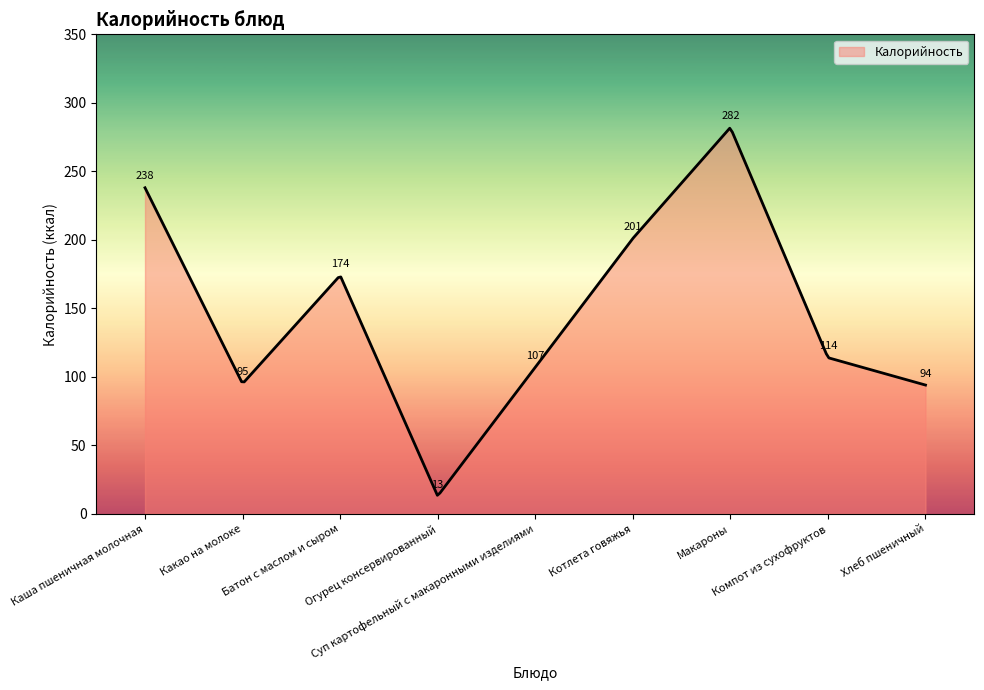

What is the smallest value displayed?

13.5